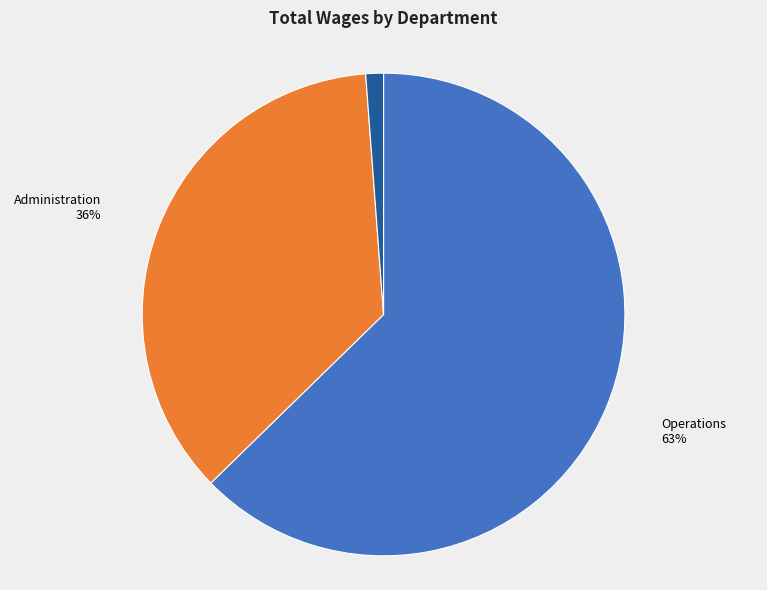

Do Board Member and Operations together represent more than half of the pie?

Yes